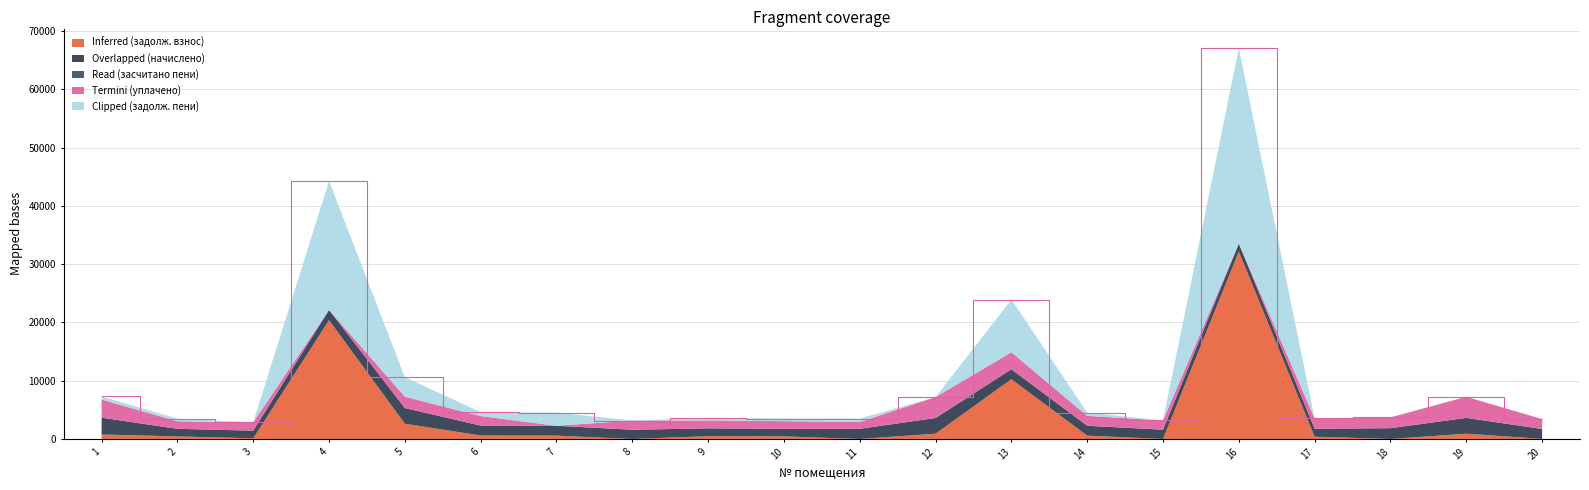

Reading left to right, extract all data points from this chart.

задолженность (взнос): 765.0	436.2	118.9	20387.7	2612.3	589.6	566.4	0.0	474.9	437.2	3.0	899.2	10257.2	567.8	0.0	32168.3	387.6	0.0	904.2	5.9
начислено: 2883.9	1304.1	1307.8	1751.2	2690.2	1710.2	1699.0	1579.8	1345.1	1311.5	1743.8	2697.6	1706.5	1699.0	1591.0	1374.9	1360.0	1851.8	2712.5	1702.8
засчитано (пени): 0.0	0.0	0.0	0.0	0.0	0.0	0.0	0.0	0.0	0.0	0.0	0.0	0.0	0.0	0.0	0.0	0.0	0.0	0.0	0.0
уплачено: 3113.3	1304.1	1426.8	0.0	1949.3	1625.6	0.0	1579.8	1358.5	1311.5	1162.5	3596.8	2922.9	1699.0	1591.0	0.0	1783.7	1851.8	3616.7	1702.8
задолженность (пени): 535.6	436.2	0.0	22138.9	3353.2	674.2	2265.4	0.0	461.5	437.2	584.2	0.0	9040.7	567.8	0.0	33543.2	0.0	0.0	0.0	5.9